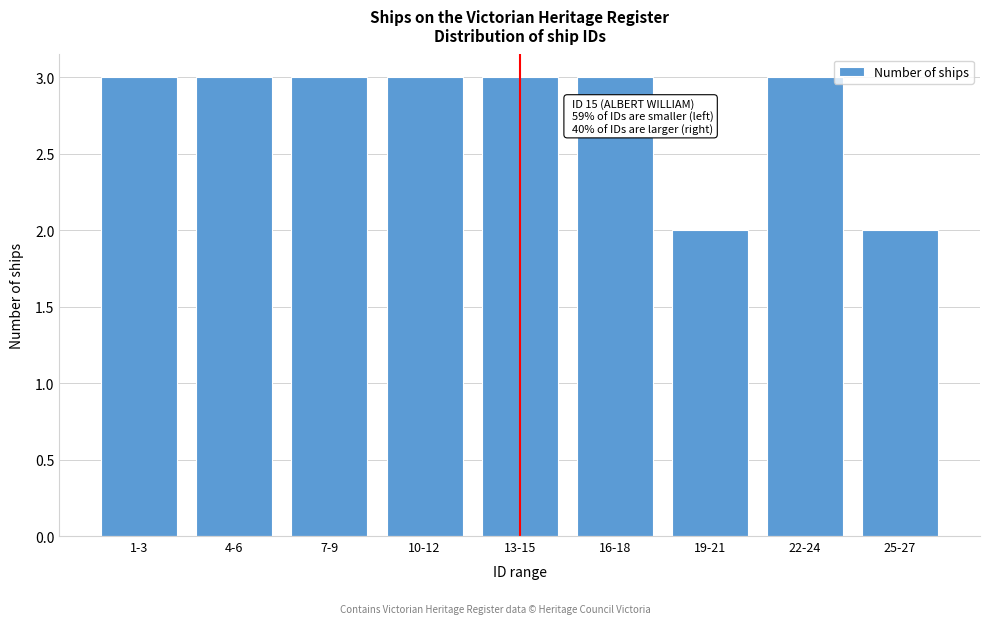

Reading right to left, what are all the values shown in this chart?

2	3	2	3	3	3	3	3	3